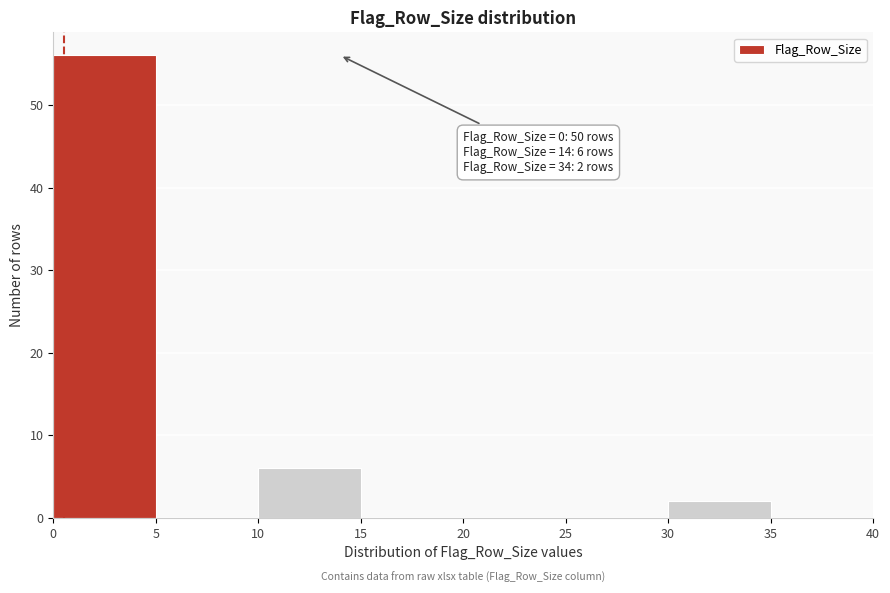

Which range on the x-axis has the tallest bar?

0 to 5